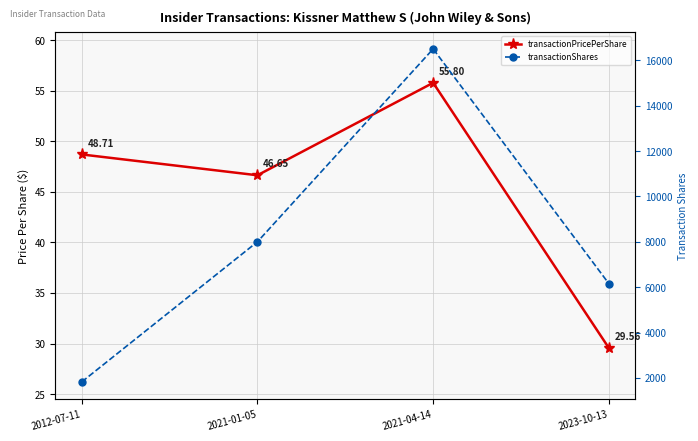

Which series has the largest range (max minus min)?

transactionShares